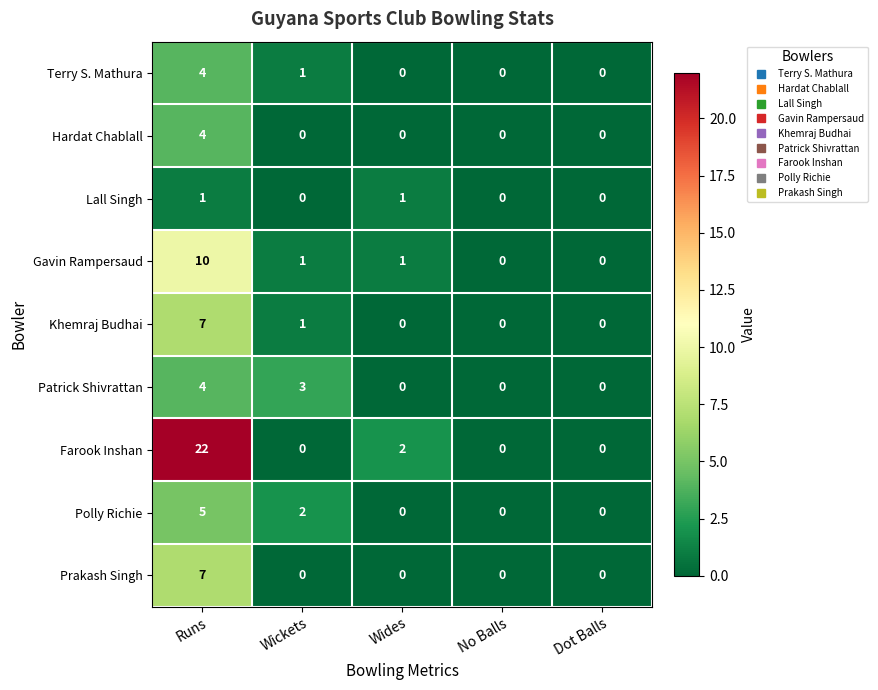

The value of Polly Richie at Wickets is 1. True or false?

False